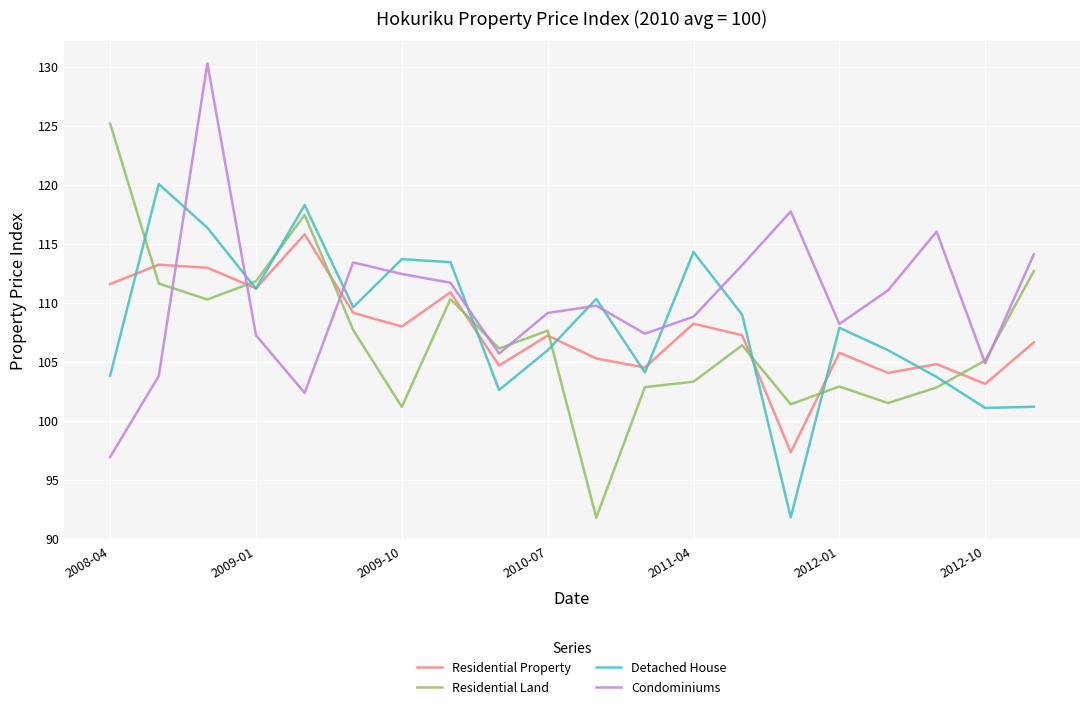

Does the chart have visible grid lines?

Yes